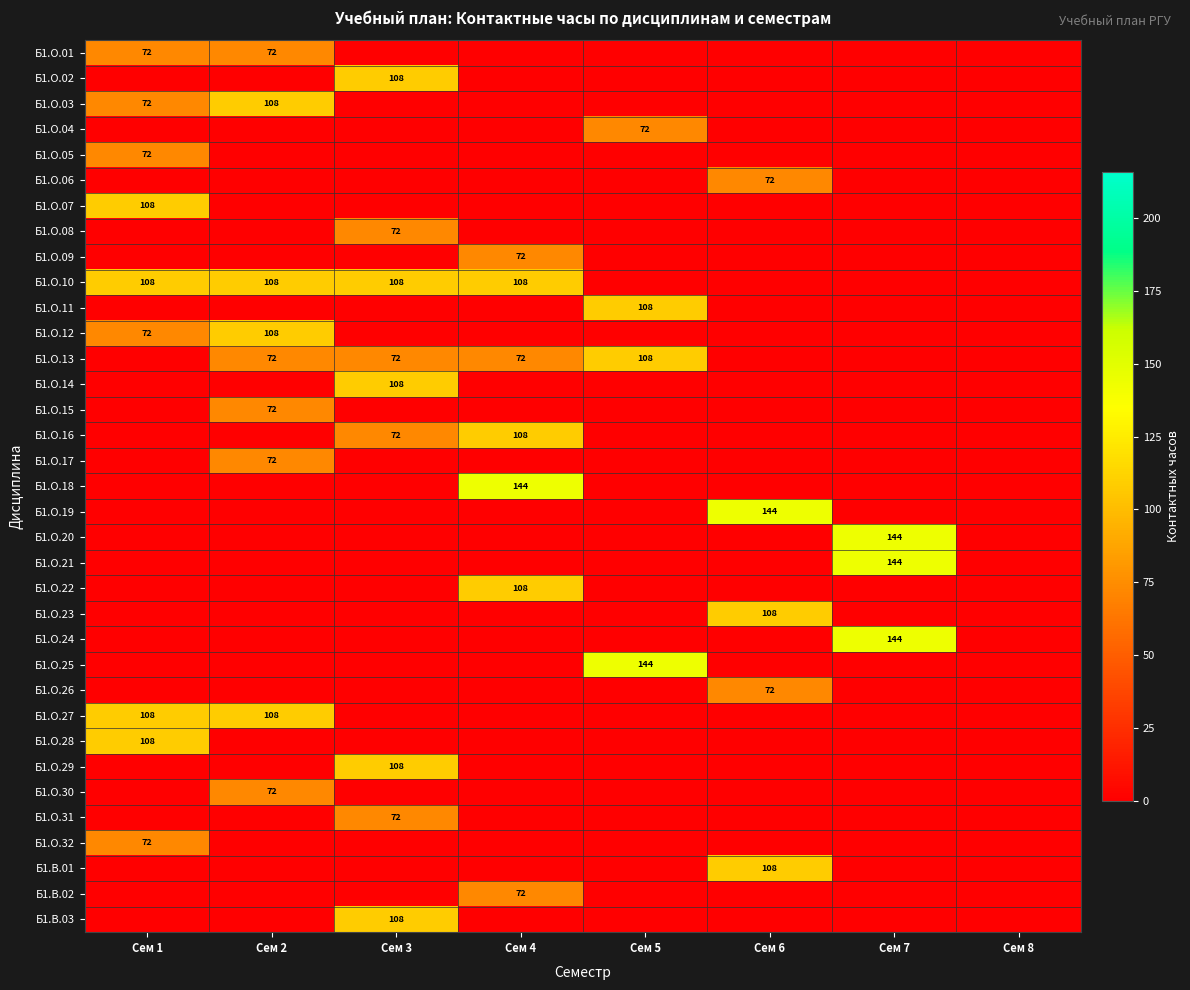

The Б1.О.02 series shows -37 at Сем 5. True or false?

False